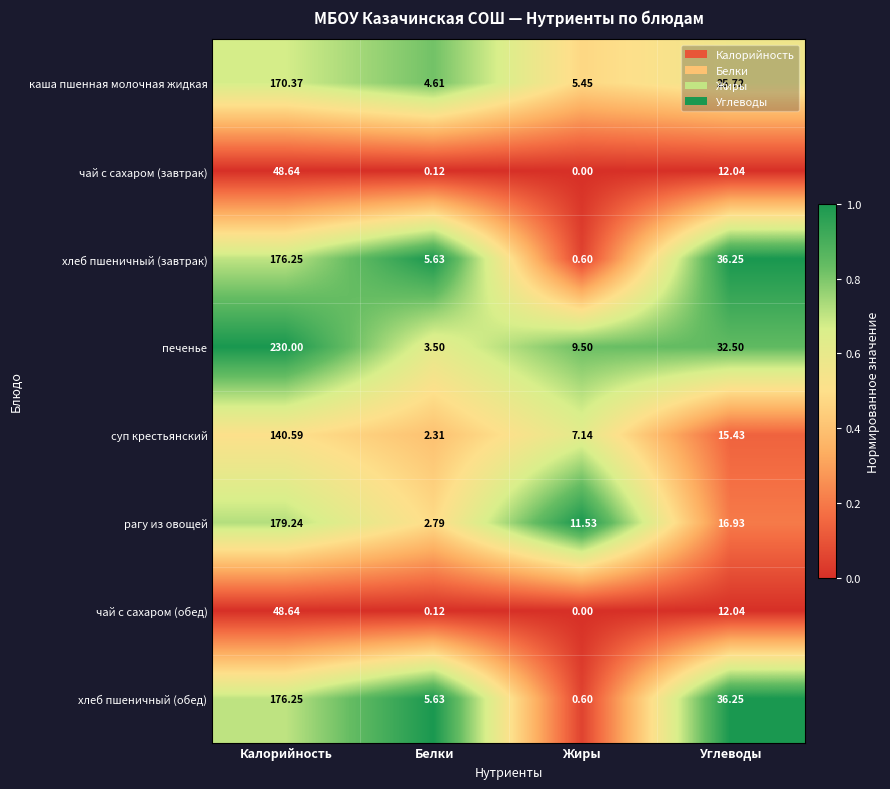

At which label is суп крестьянский closest to 71?

Углеводы